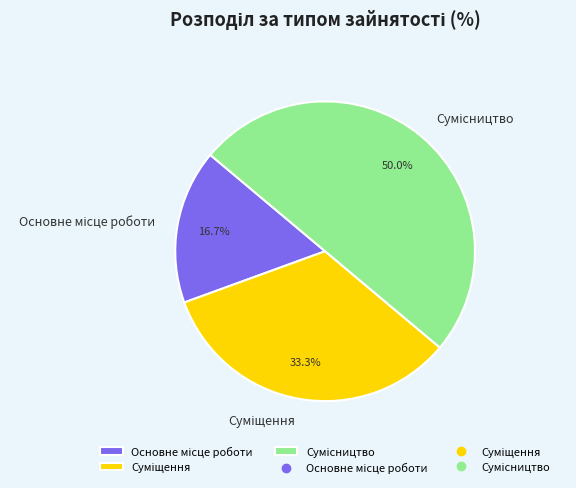

Rank the categories by value from highest to lowest.

Сумісництво, Суміщення, Основне місце роботи